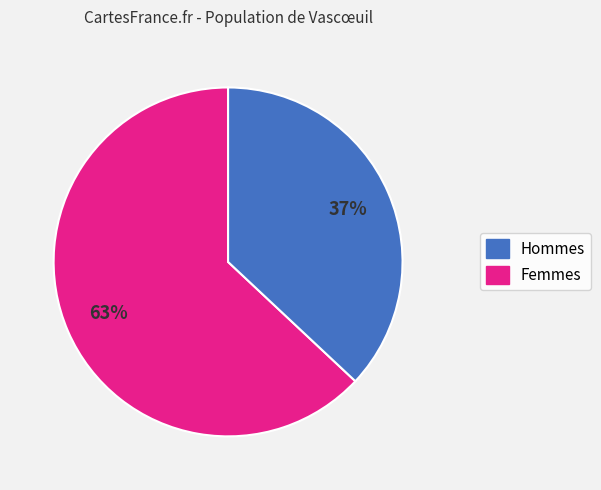

How many slices are in this pie chart?

2